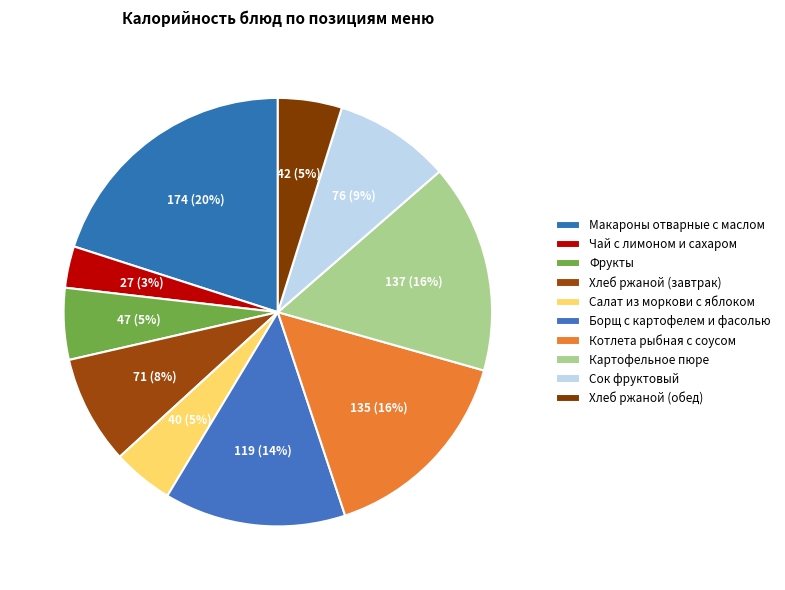

Count the number of slices in the pie.

10